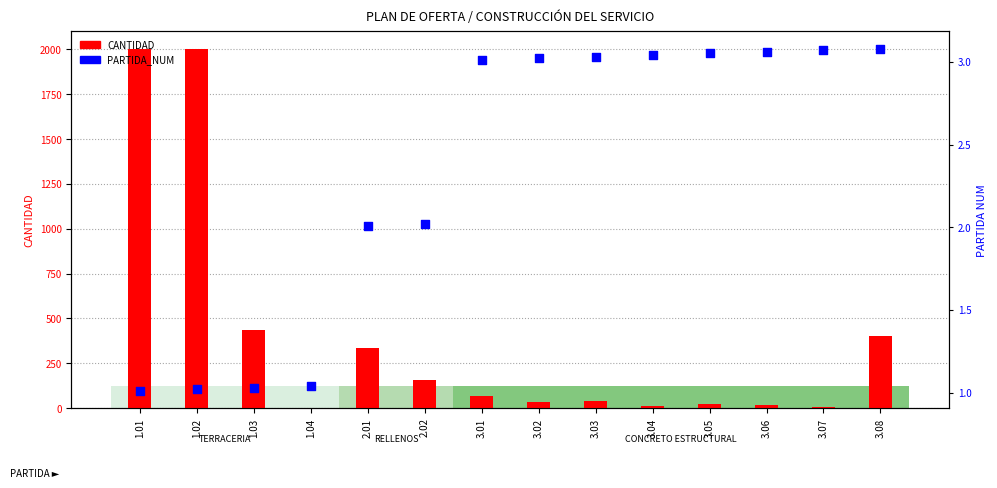

Which series contains the lowest Y value?

CANTIDAD